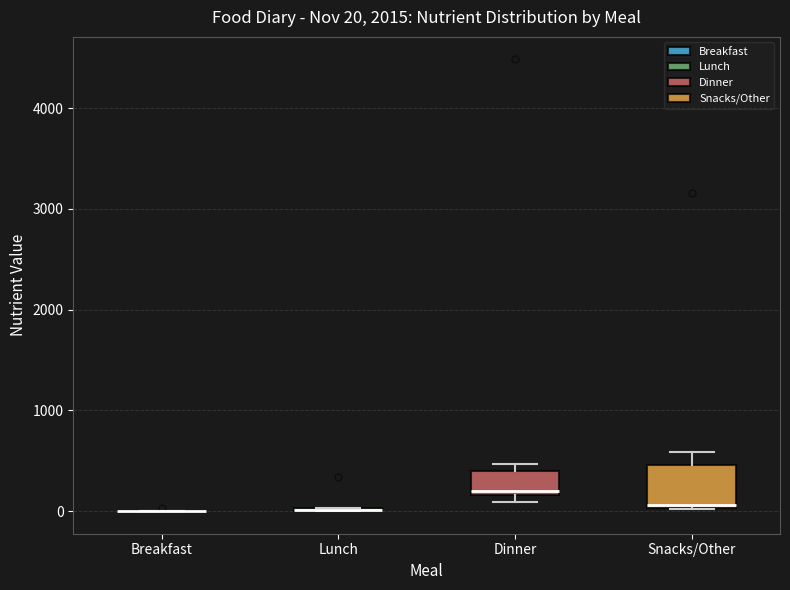

Which box is the tallest, from its lower edge to its upper edge?

Snacks/Other